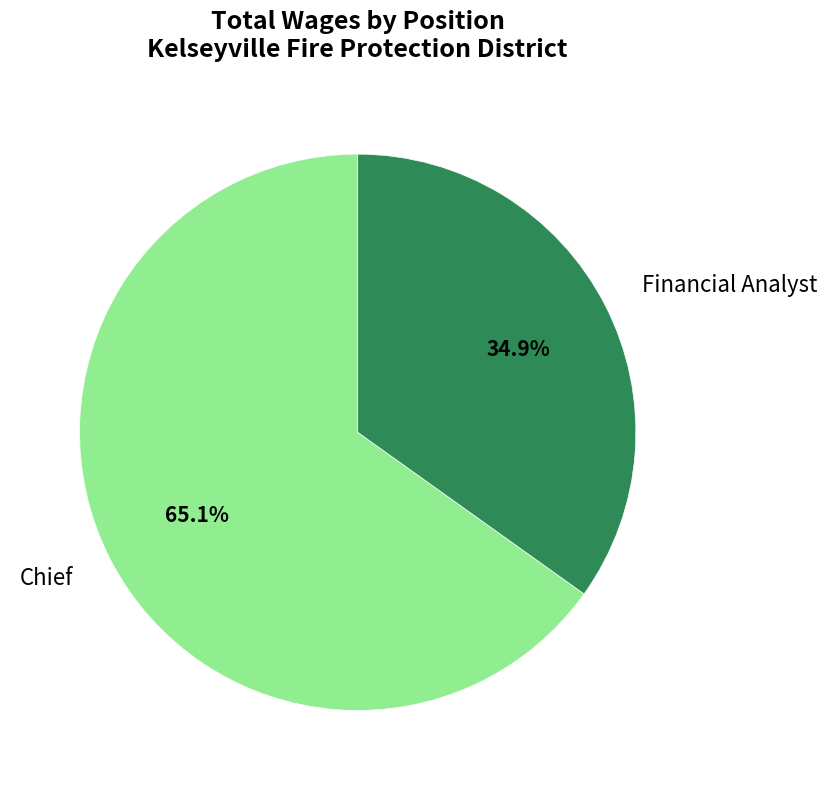

True or false: Financial Analyst accounts for 35% of the total.

True